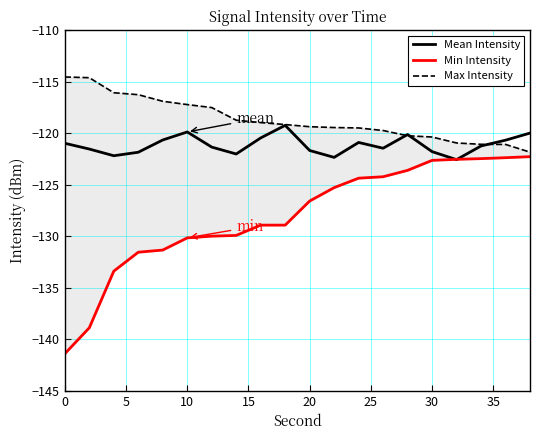

How many lines are shown in the chart?

3